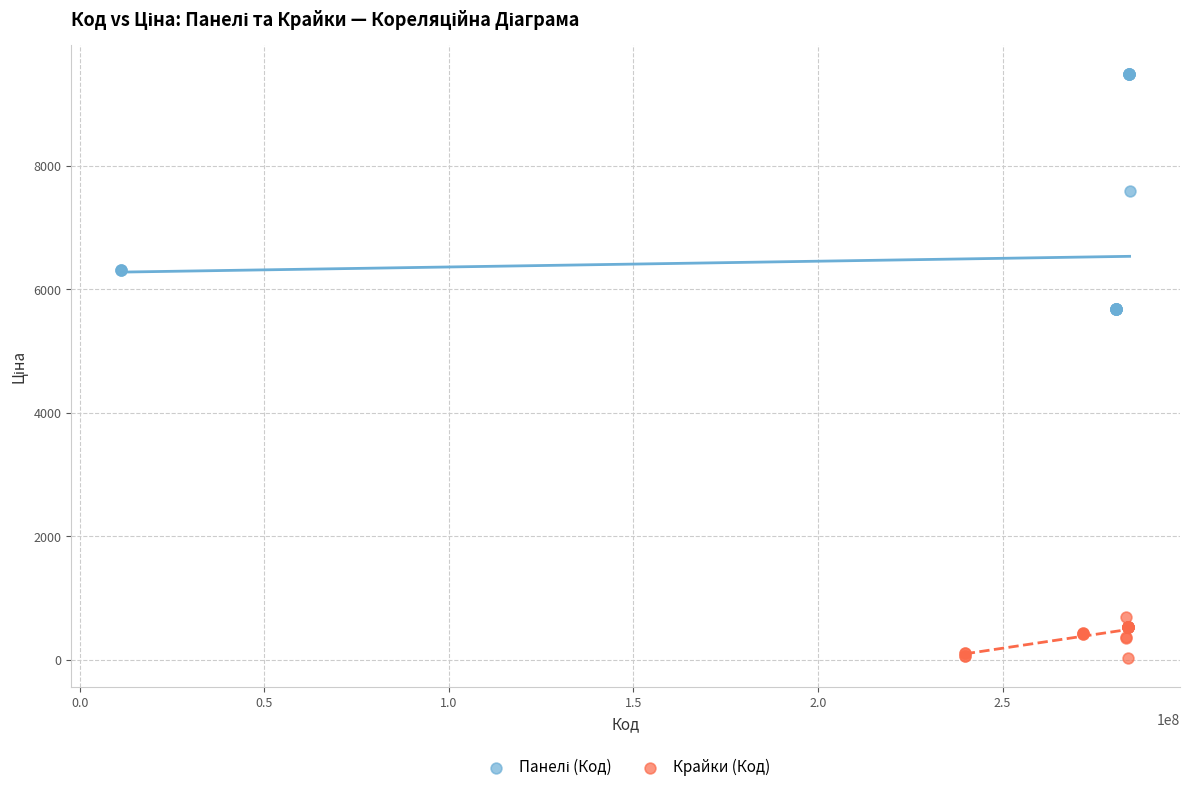

Which series reaches the minimum Y coordinate?

Крайки (Код)